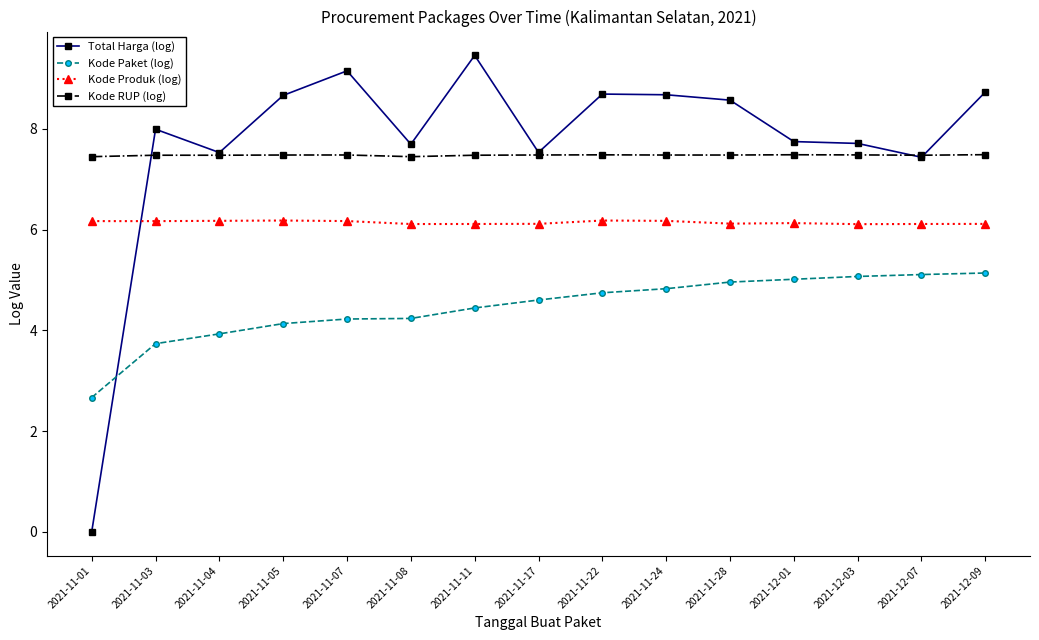

After their last crossing, which series has the higher values: Total Harga (log) or Kode Produk (log)?

Total Harga (log)